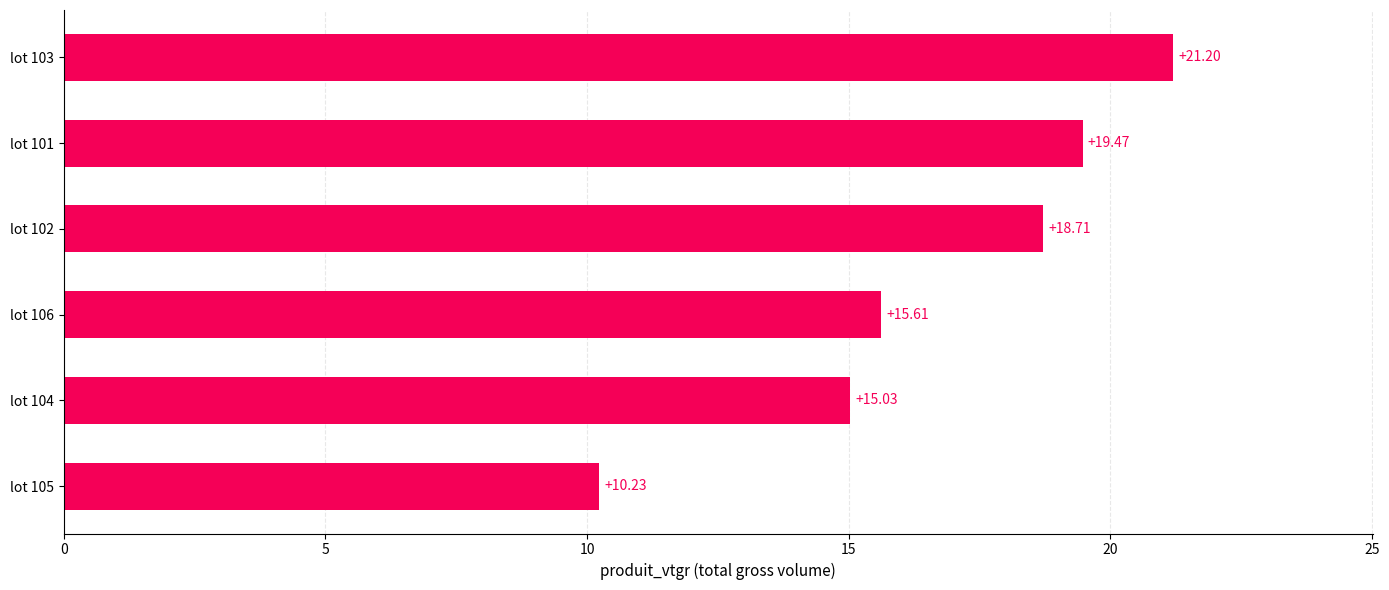

Are the bars horizontal?

Yes